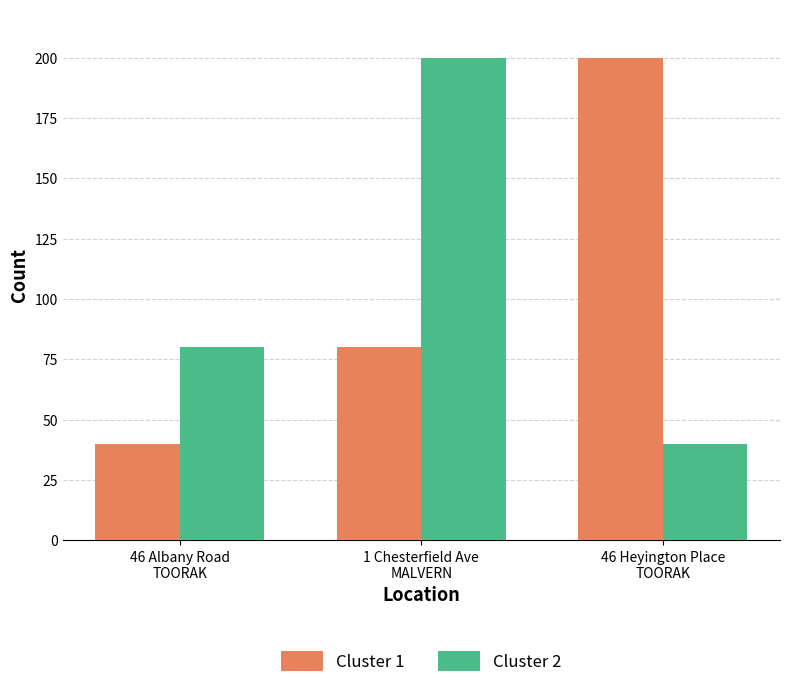

Reading right to left, what are all the values shown in this chart?

Cluster 1: 200	80	40
Cluster 2: 40	200	80